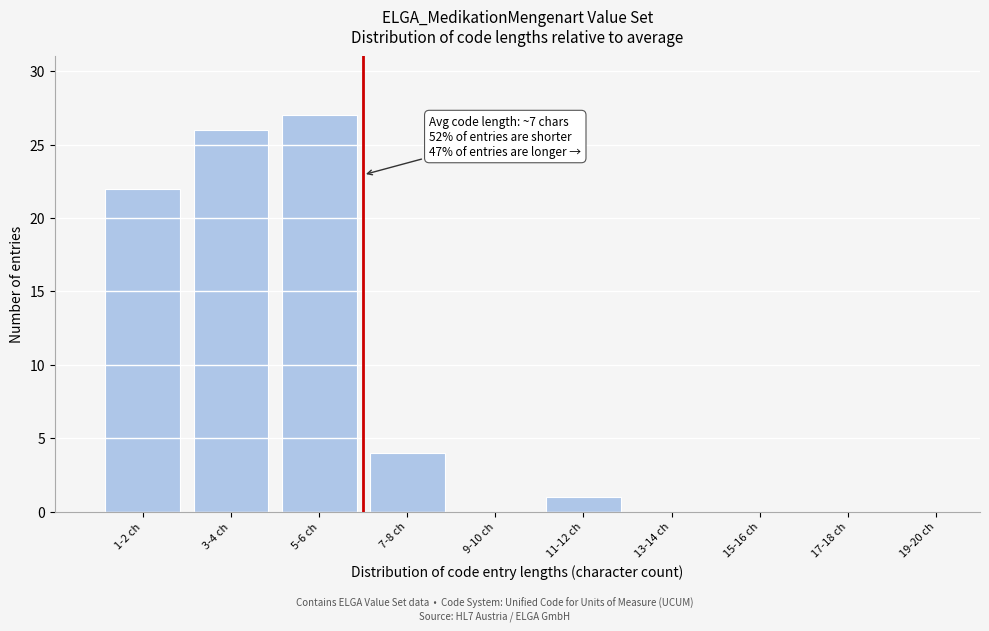

Reading right to left, extract all data points from this chart.

19-20 ch=0	17-18 ch=0	15-16 ch=0	13-14 ch=0	11-12 ch=1	9-10 ch=0	7-8 ch=4	5-6 ch=27	3-4 ch=26	1-2 ch=22